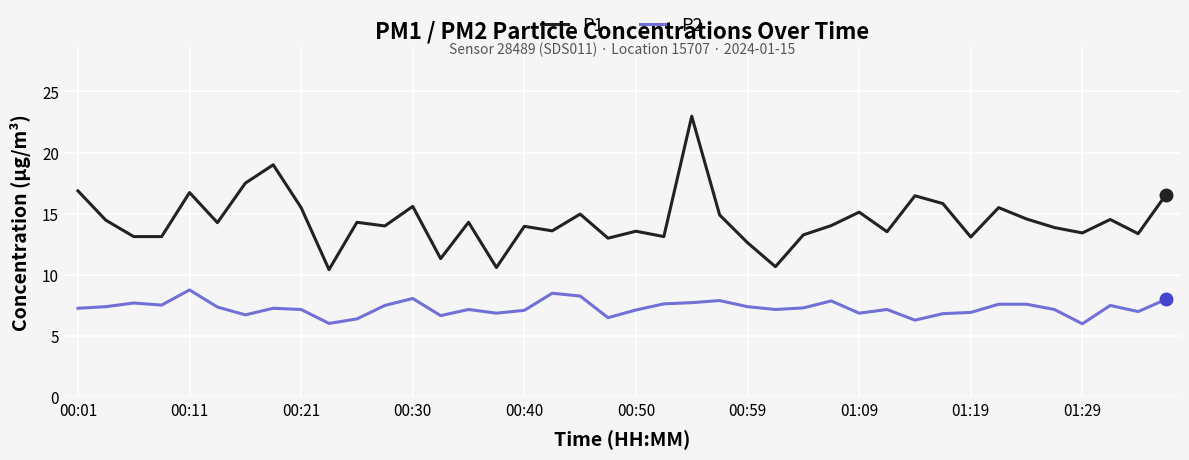

What is the smallest value displayed?

6.0